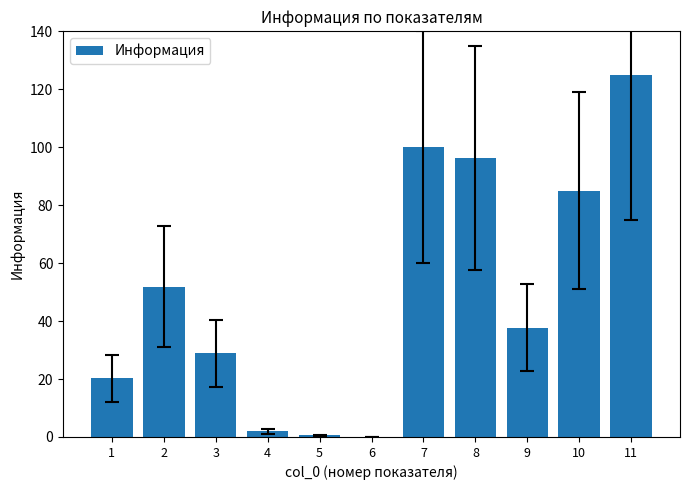

What is the average value?

49.8